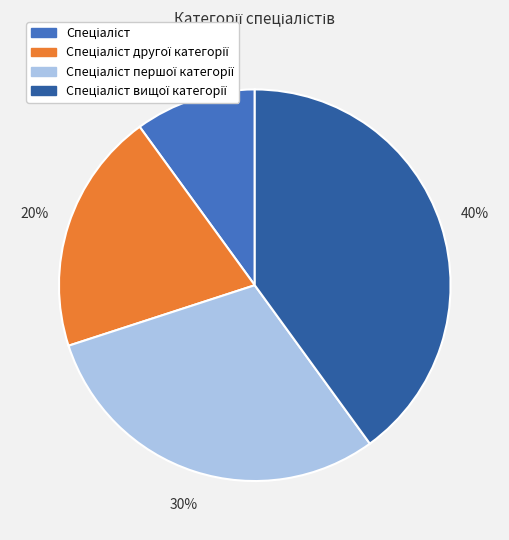

Is there a majority slice in this chart?

No